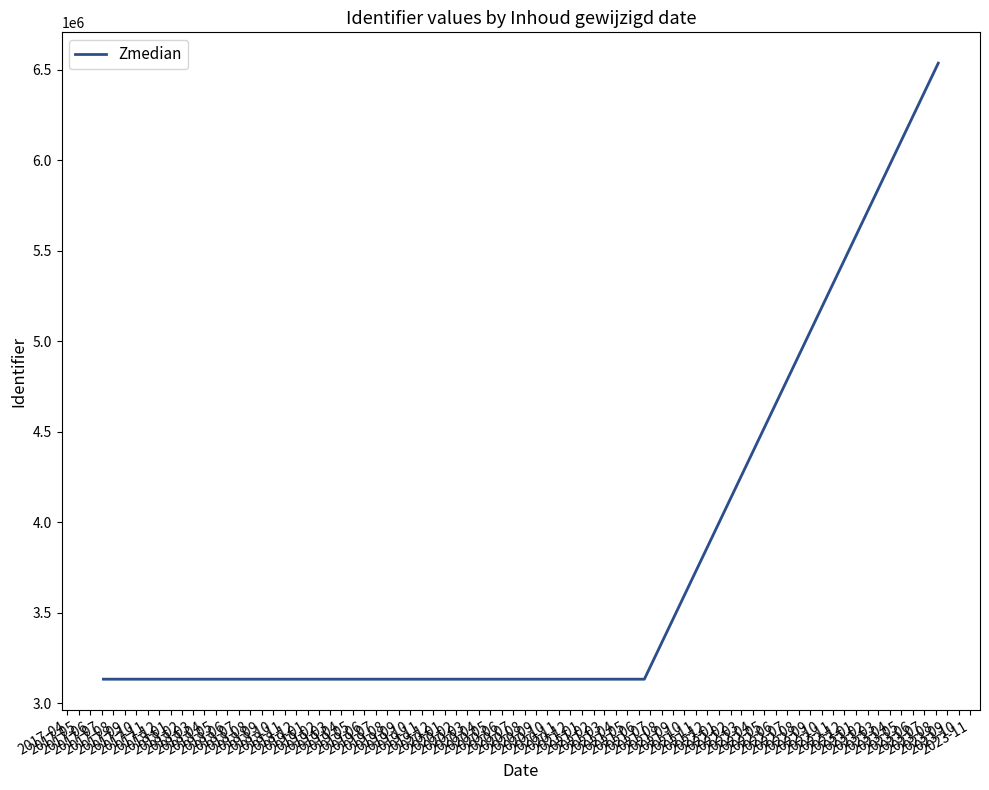

What is the difference between the maximum and second lowest values?

3403251.5